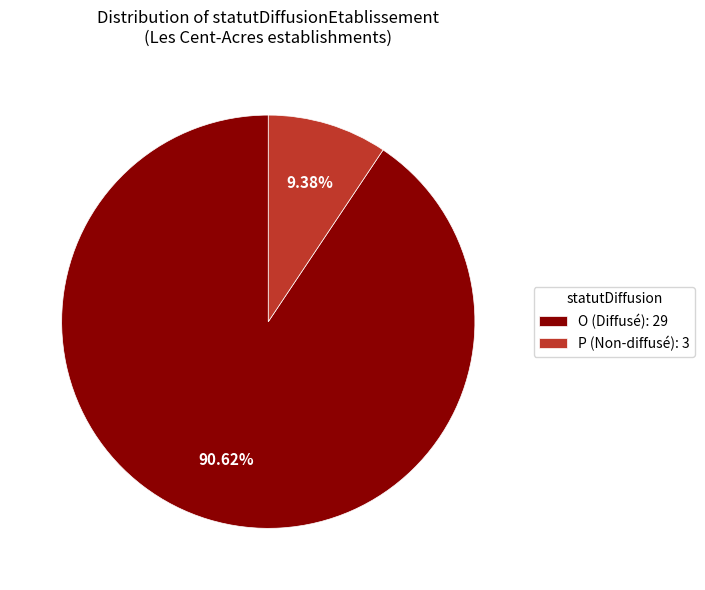

How many slices are in this pie chart?

2